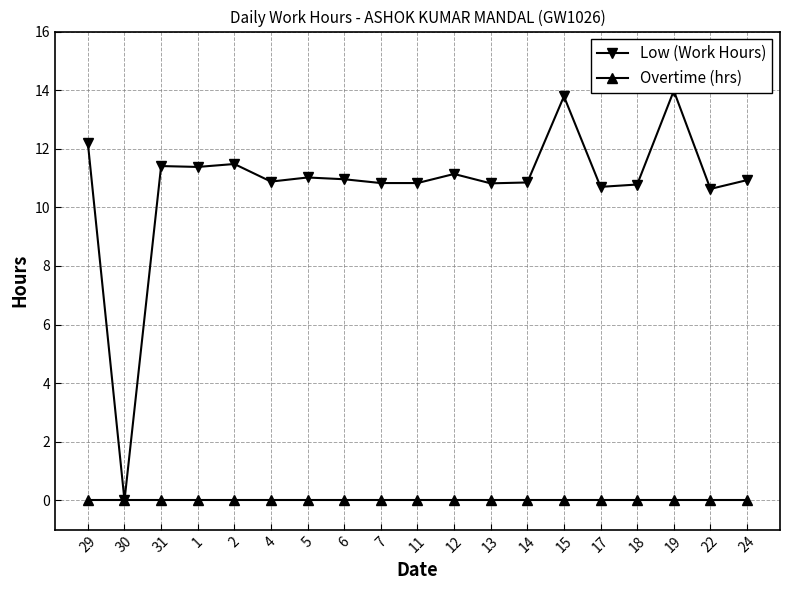

What are all the series names shown in the legend?

Low (Work Hours), Overtime (hrs)